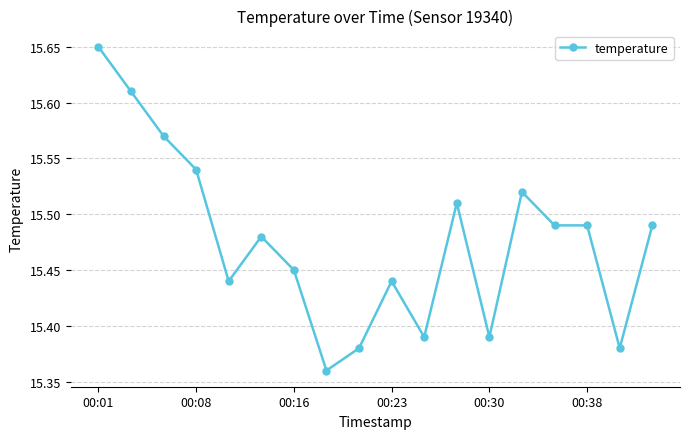

How many lines are shown in the chart?

1